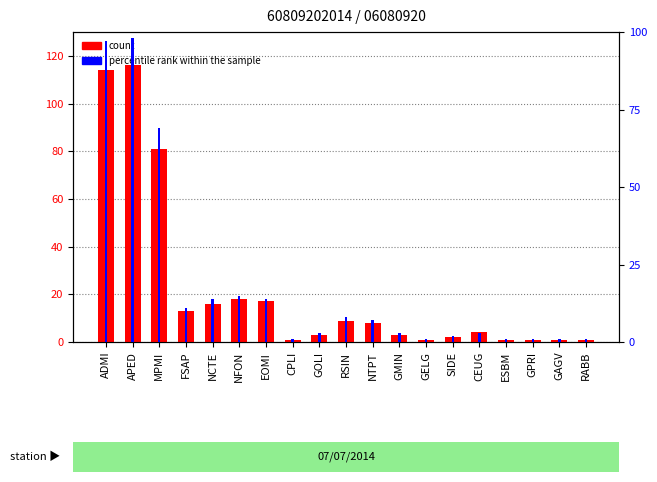

Reading left to right, extract all data points from this chart.

count: 114	116	81	13	16	18	17	1	3	9	8	3	1	2	4	1	1	1	1
percentile rank within the sample: 97	98	69	11	14	15	14	1	3	8	7	3	1	2	3	1	1	1	1